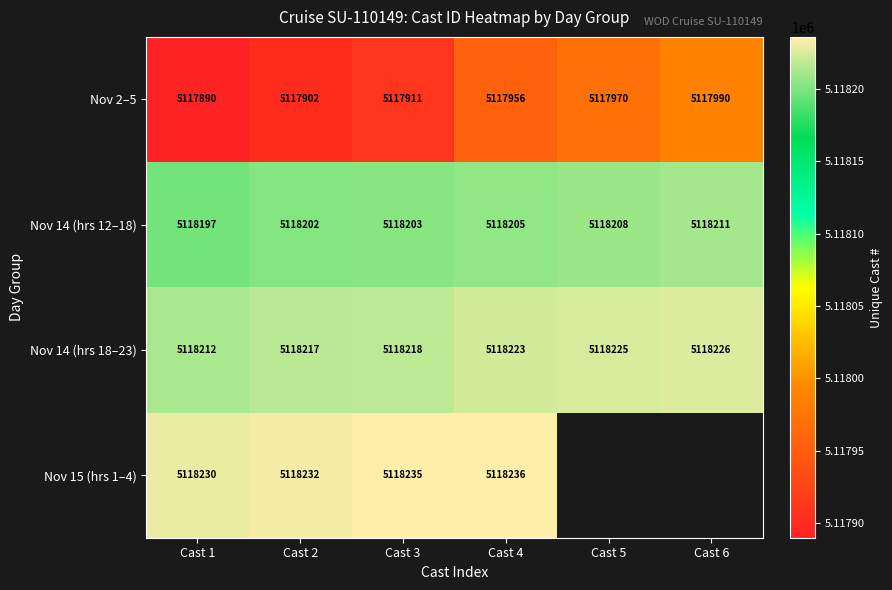

At which label is Nov 14 (hrs 18–23) closest to 5118219?

Cast 3